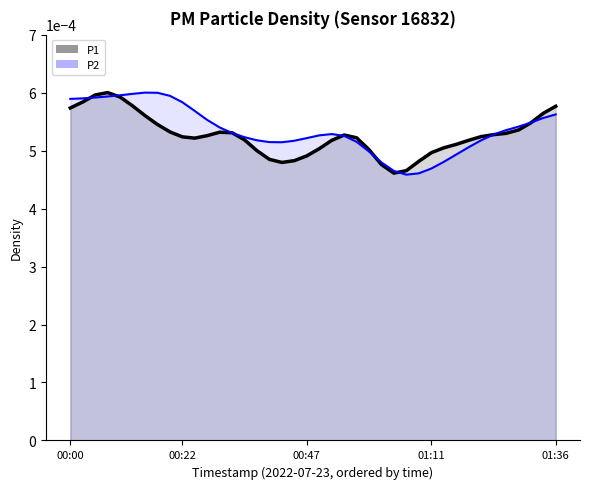

At how many categories does at least one series exceed 0?

40